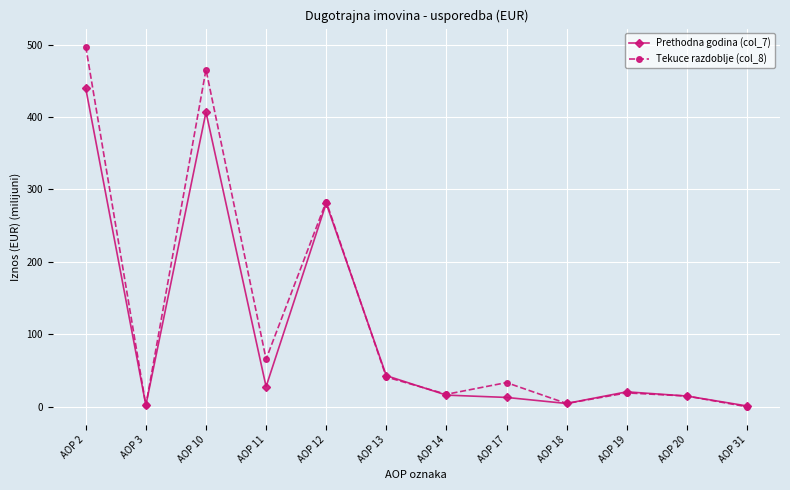

How many lines are shown in the chart?

2